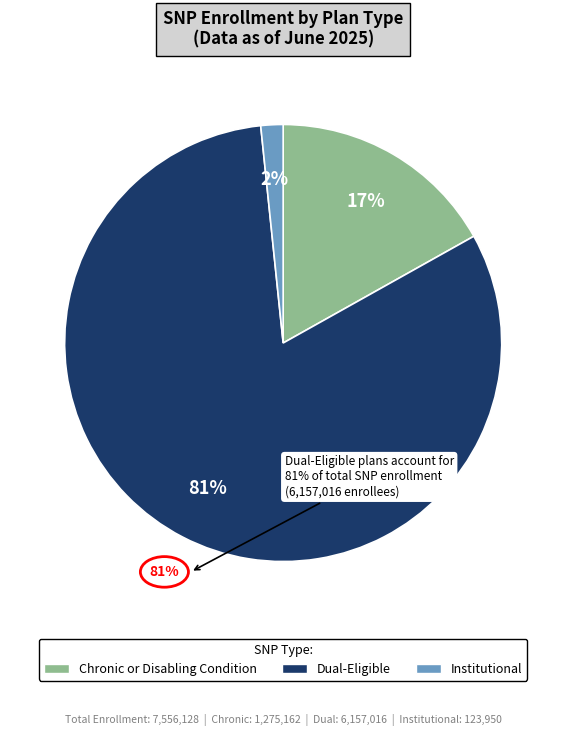

The Dual-Eligible slice represents 75% of the pie. True or false?

False